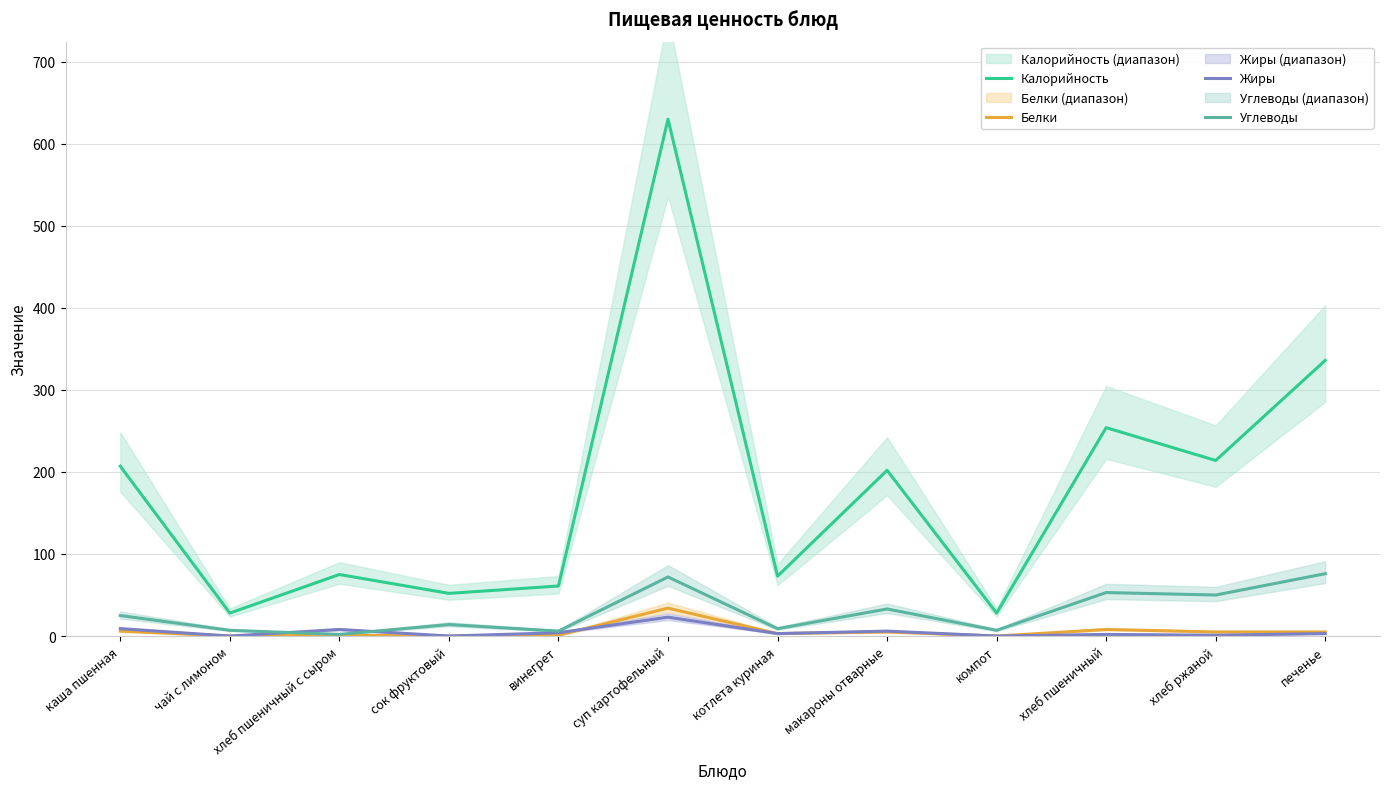

What is the total value across all series at хлеб пшеничный с сыром?

86